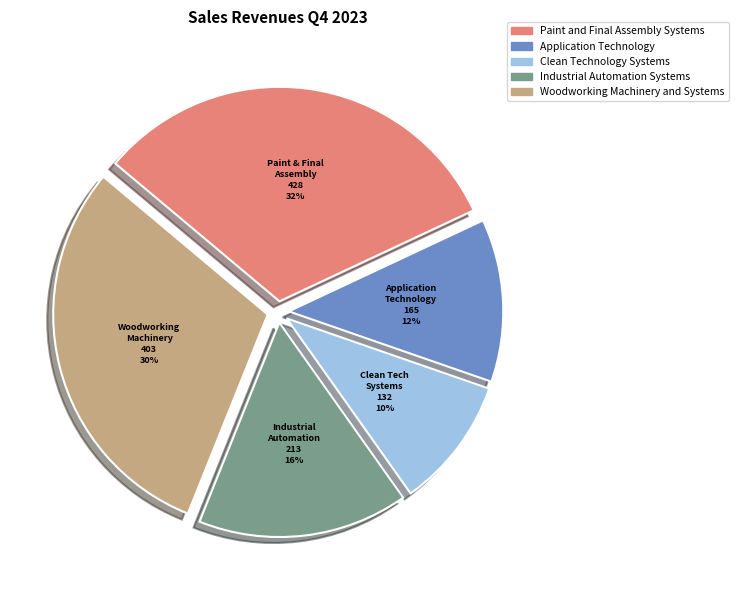

What percentage is the Paint and Final Assembly Systems slice, to the nearest percent?

32%